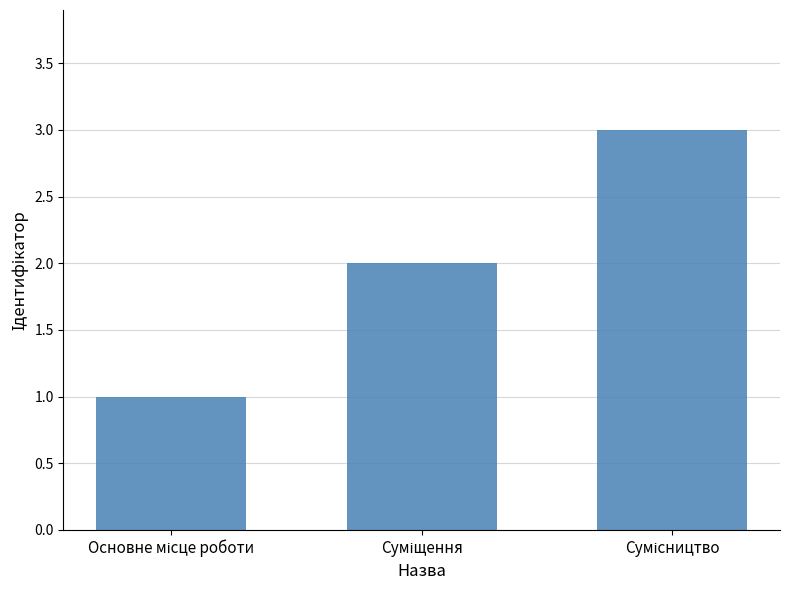

What is the value of the 1st bar from the left?

1